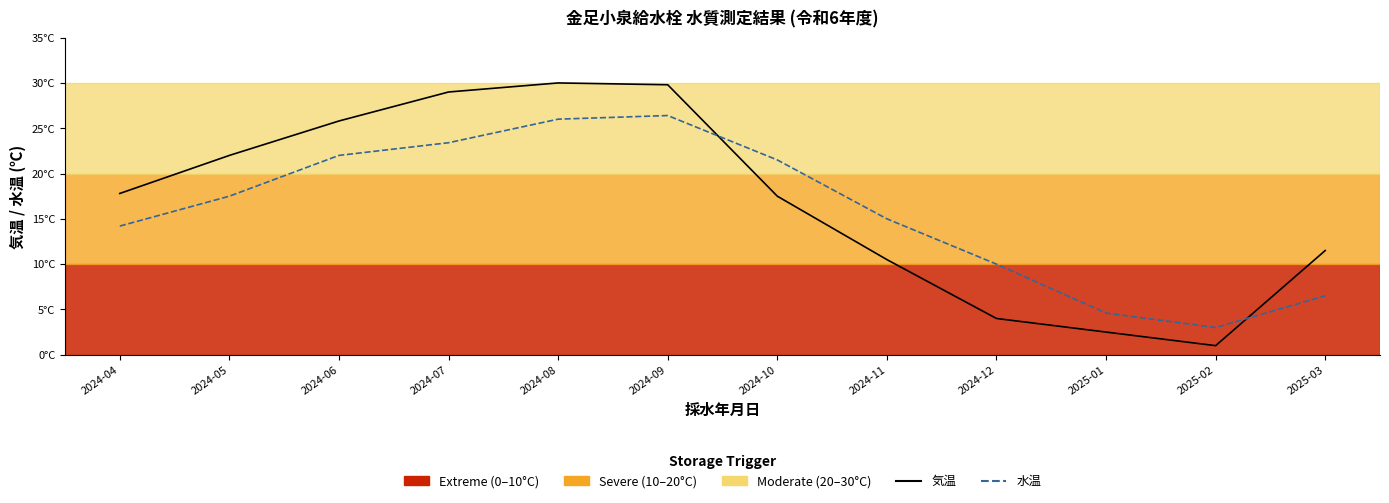

What is the maximum value shown in the chart?

30.0